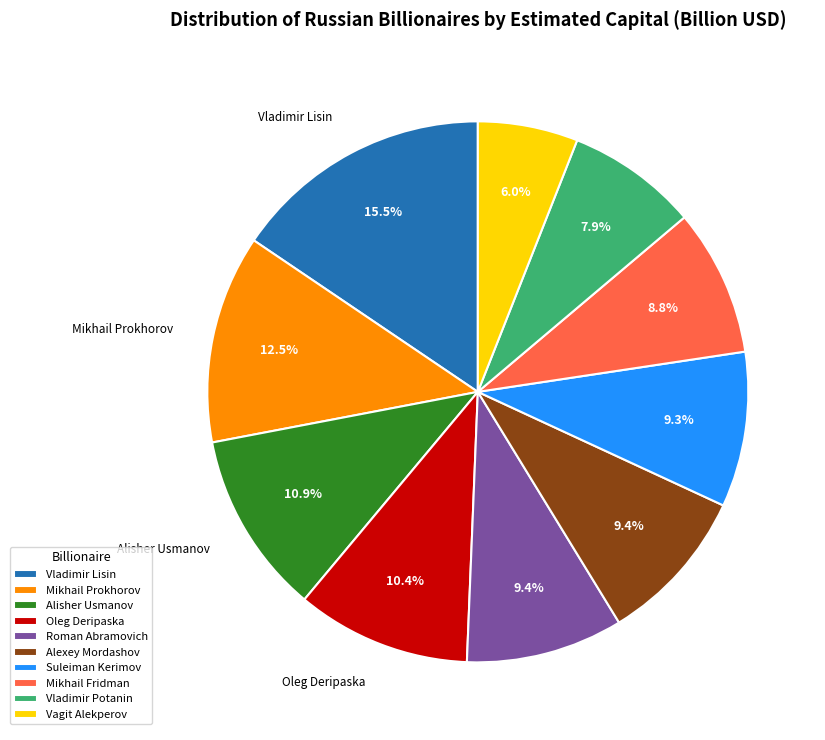

To the nearest percent, what is the average slice percentage?

10%